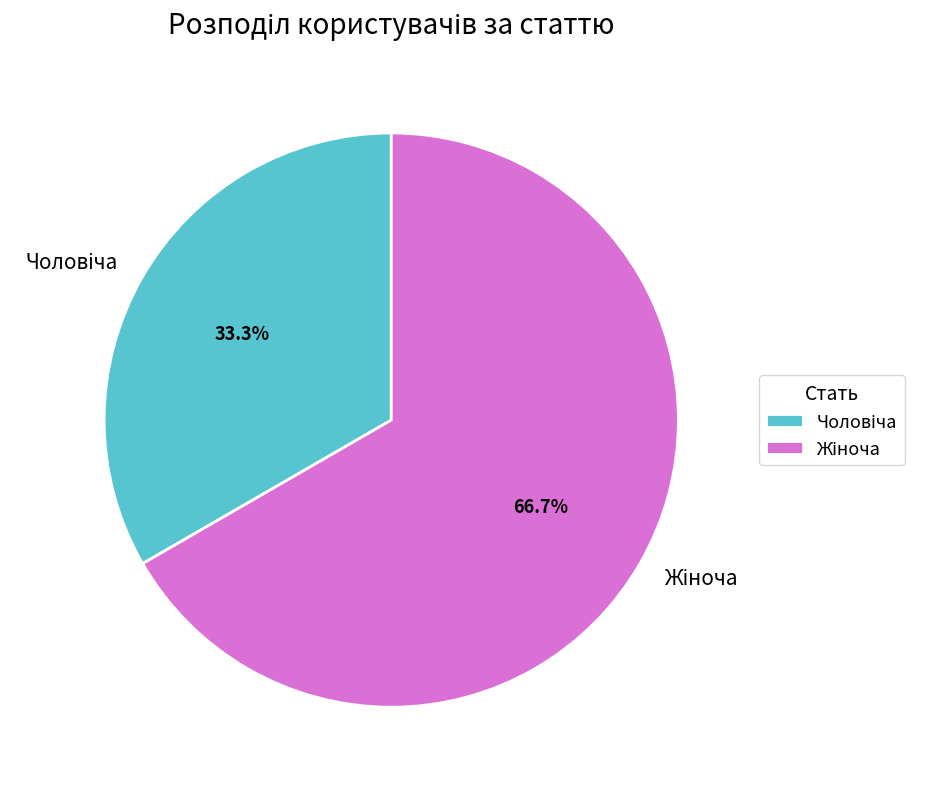

What percentage is the Жіноча slice, to the nearest percent?

67%